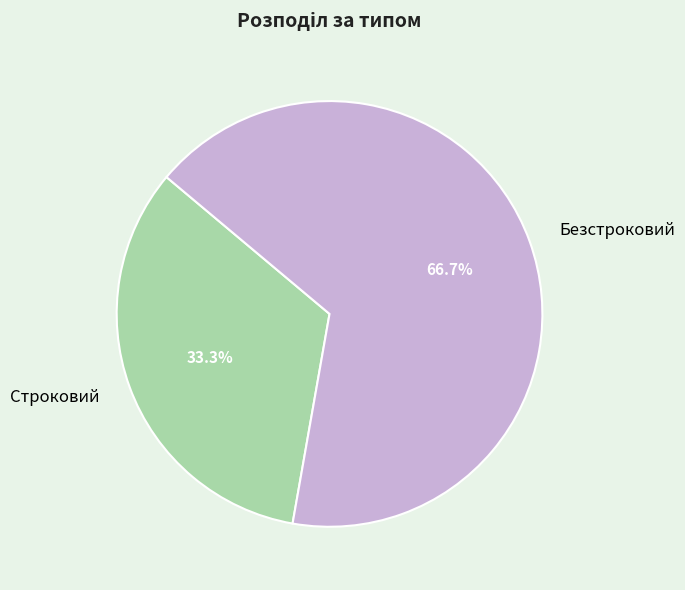

How many segments does this pie chart have?

2